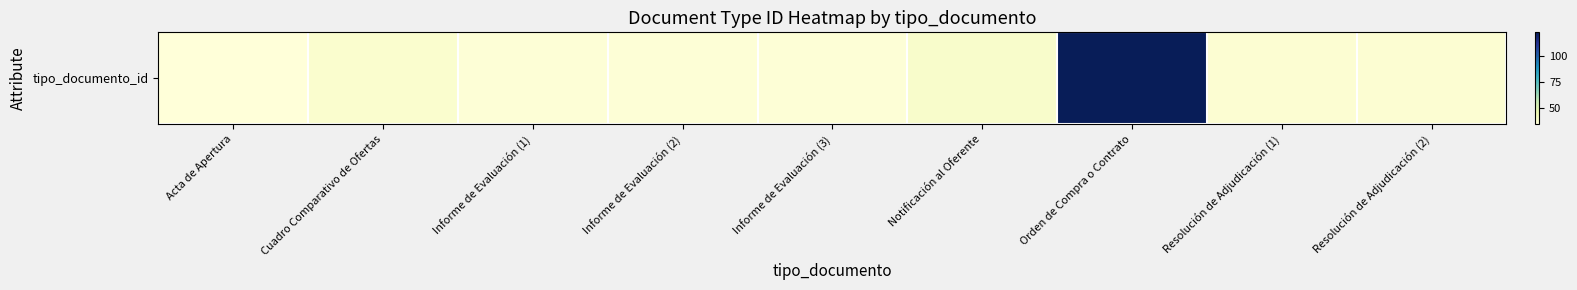

Which has a higher value, Cuadro Comparativo de Ofertas or Resolución de Adjudicación (1)?

Cuadro Comparativo de Ofertas